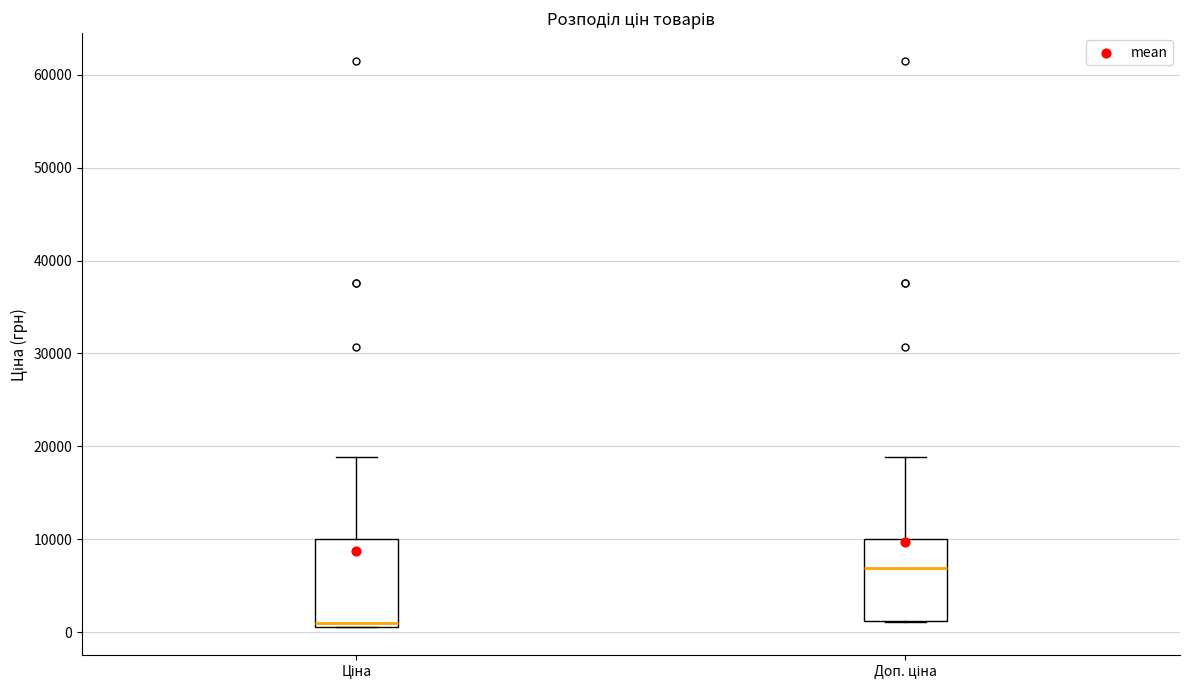

Reading left to right, transcribe this box plot: for each box, give where its median line is, the range the box spans, and where its two whiskers end, as read against the y-axis. The values are not printed on the chart, so give them approximately, as read against the axis.

Ціна: median 1000 (just above the box's lower edge), box 1000 to 10000, whiskers 1000 to 19000
Доп. ціна: median 7000, box 1000 to 10000, whiskers 1000 to 19000